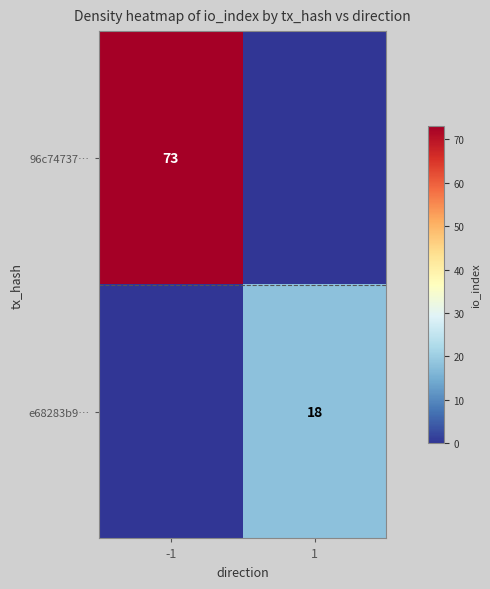

Is the value of e68283b9… at 1 greater than the value of 96c74737… at -1?

No